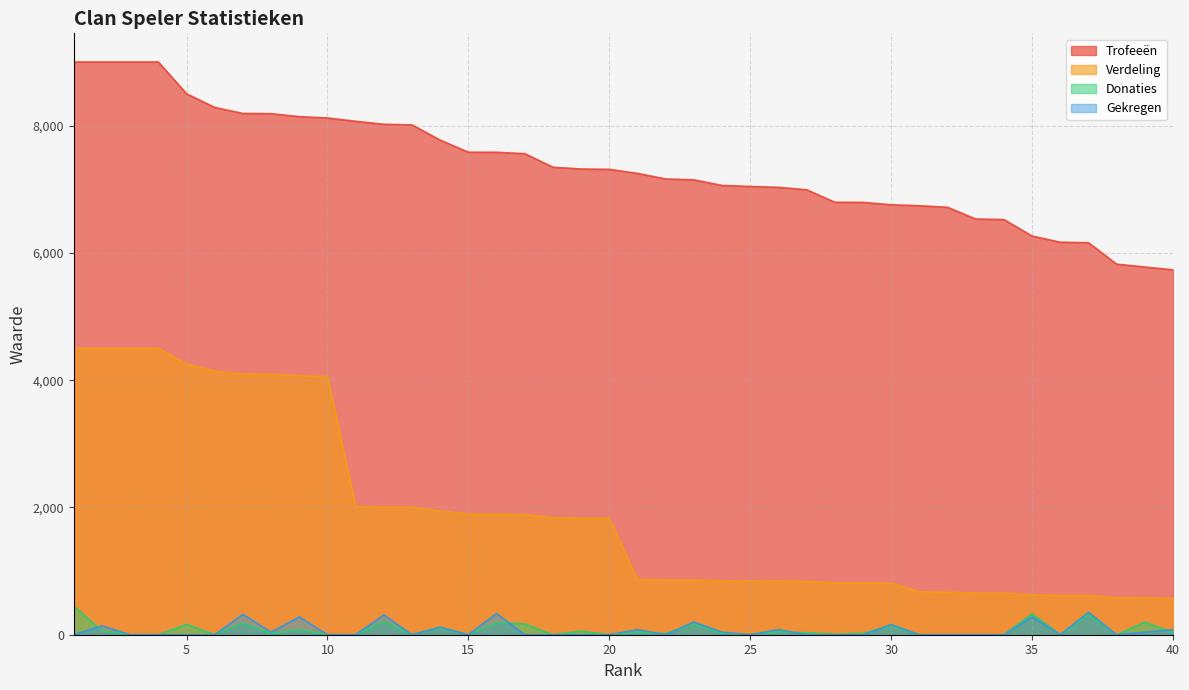

Reading left to right, list all the values displayed in this chart.

Trofeeën: 9000	9000	9000	9000	8500	8286	8191	8188	8141	8120	8068	8021	8011	7772	7582	7581	7559	7346	7318	7313	7249	7162	7148	7060	7044	7030	6992	6796	6794	6756	6741	6717	6532	6524	6265	6168	6160	5823	5778	5734
Verdeling: 4500	4500	4500	4500	4250	4143	4095	4094	4070	4060	2017	2005	2002	1943	1895	1895	1889	1836	1829	1828	869	859	857	847	845	843	839	815	815	810	674	671	653	652	626	616	616	582	577	573
Donaties: 451	58	0	0	164	0	184	18	86	0	0	210	0	110	0	190	170	0	56	0	36	18	166	24	0	48	30	8	21	142	0	0	0	0	328	0	317	0	198	32
Gekregen: 0	140	0	0	0	0	320	40	280	0	0	312	0	120	0	334	0	0	0	0	80	0	200	40	0	80	0	0	0	160	0	0	0	0	280	0	352	0	40	80